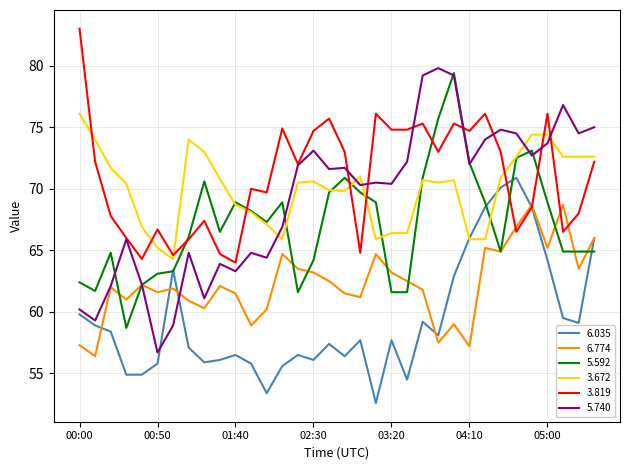

What is the smallest value displayed?

52.6